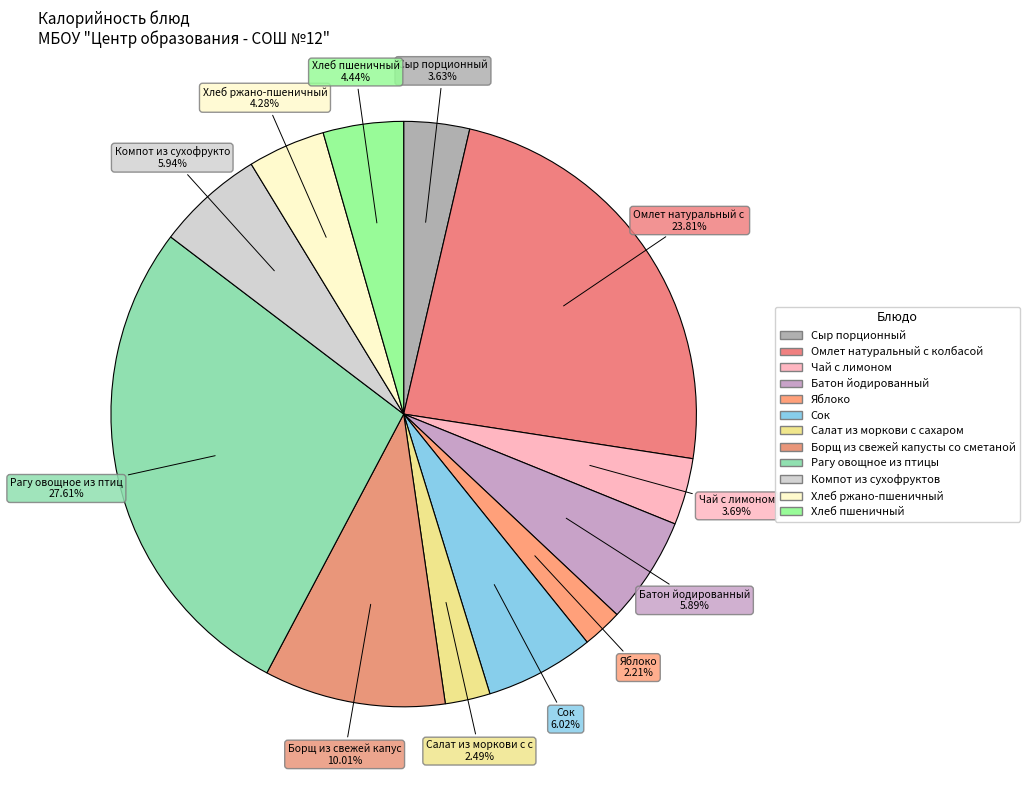

Count the number of slices in the pie.

12